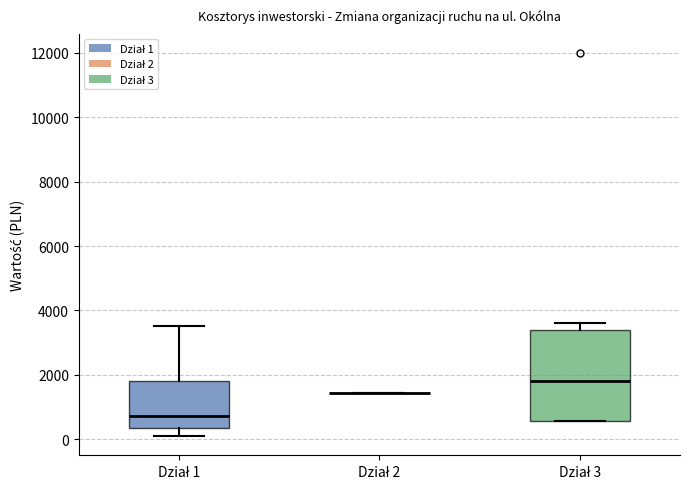

Reading left to right, read every box against the y-axis: the position of its median line, the range the box covers, and the ends of its whiskers. The values are not printed on the chart, so give them approximately, as read against the axis.

Dział 1: median 800, box 400 to 1800, whiskers 0 to 3600
Dział 2: box collapsed to a line at 1400, whiskers 1400 to 1400
Dział 3: median 1800, box 600 to 3400, whiskers 600 to 3600